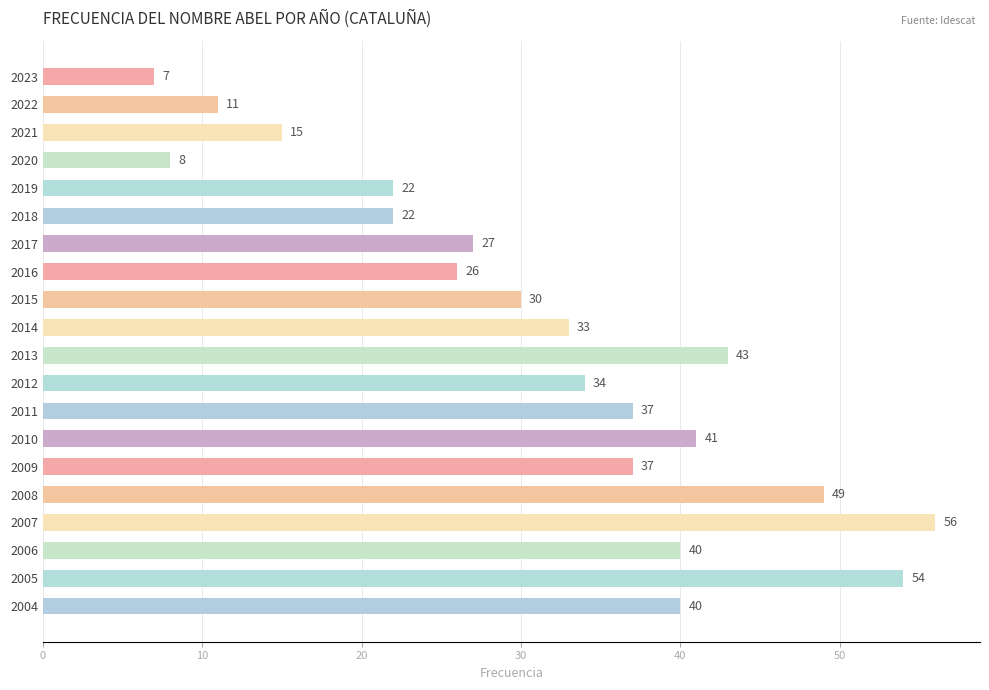

What is the average value?

32